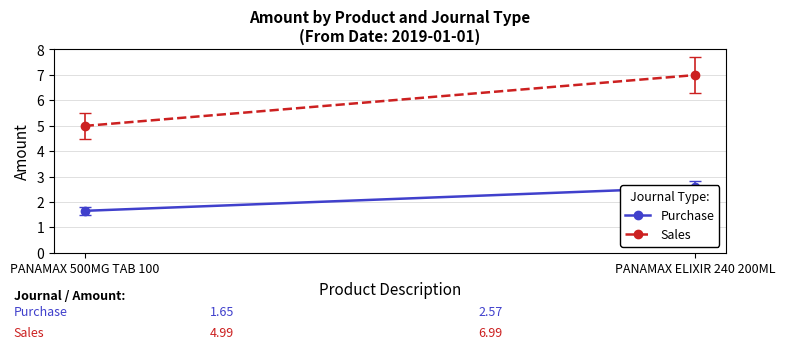

What is the lowest value of the Purchase series?

1.6